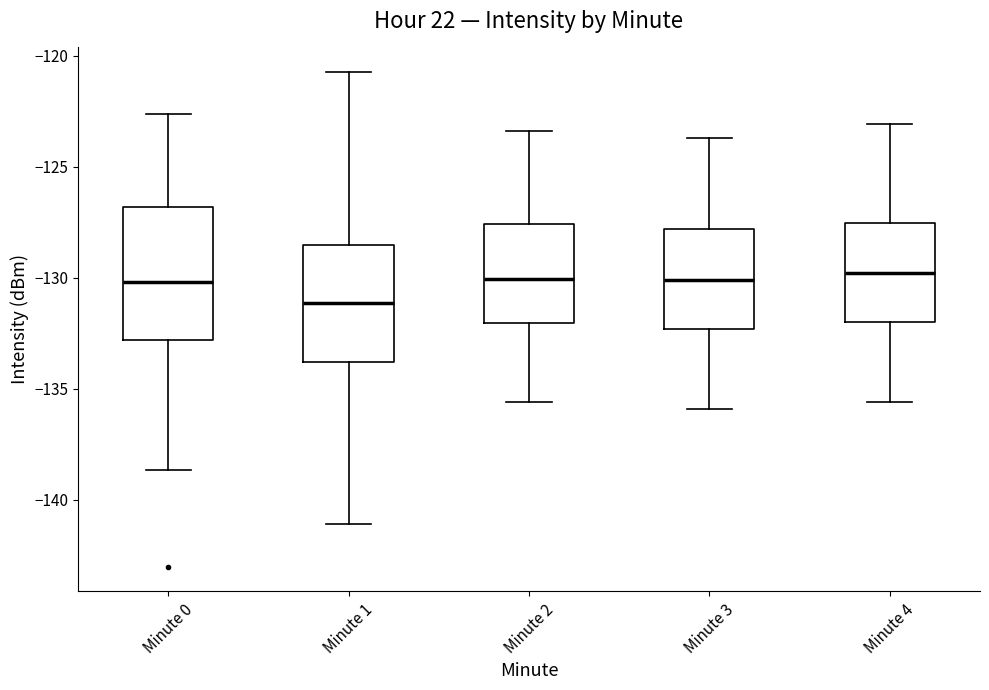

Reading left to right, read every box against the y-axis: the position of its median line, the range the box covers, and the ends of its whiskers. The values are not printed on the chart, so give them approximately, as read against the axis.

Minute 0: median -130.0, box -133.0 to -127.0, whiskers -138.5 to -122.5
Minute 1: median -131.0, box -134.0 to -128.5, whiskers -141.0 to -120.5
Minute 2: median -130.0, box -132.0 to -127.5, whiskers -135.5 to -123.5
Minute 3: median -130.0, box -132.5 to -128.0, whiskers -136.0 to -123.5
Minute 4: median -130.0, box -132.0 to -127.5, whiskers -135.5 to -123.0